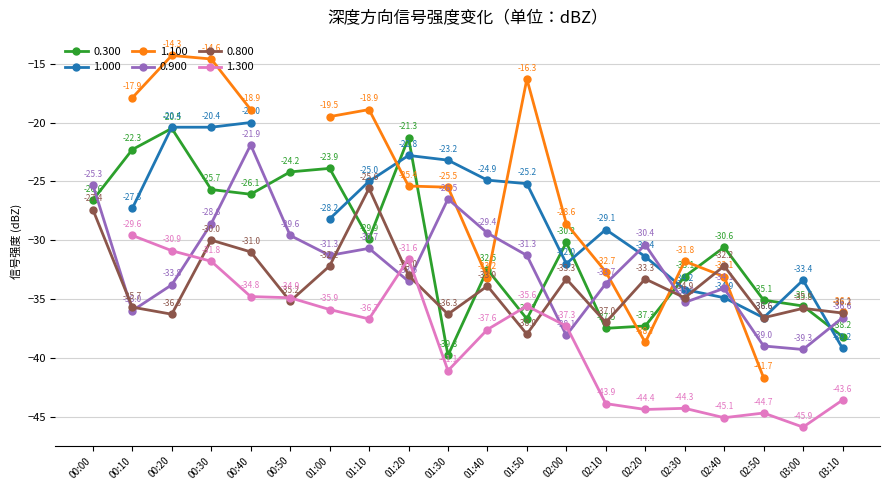

Rank the categories by 0.300 value from highest to lowest.

00:20, 01:20, 00:10, 01:00, 00:50, 00:30, 00:40, 00:00, 01:10, 02:00, 02:40, 01:40, 02:30, 02:50, 03:00, 01:50, 02:20, 02:10, 03:10, 01:30